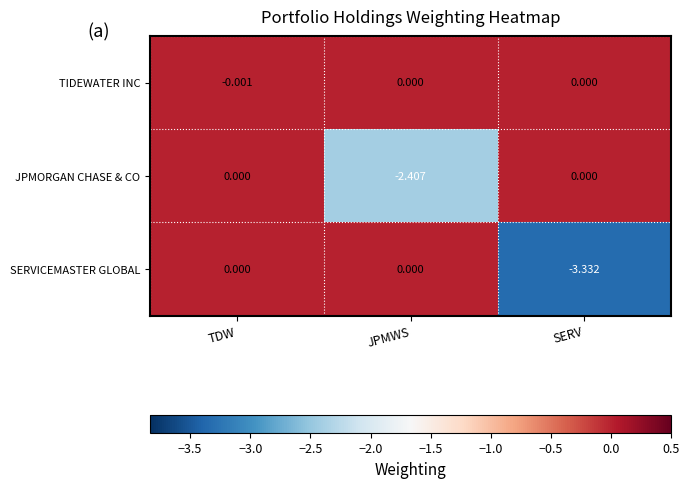

At which category does the chart reach its minimum across all series?

SERV